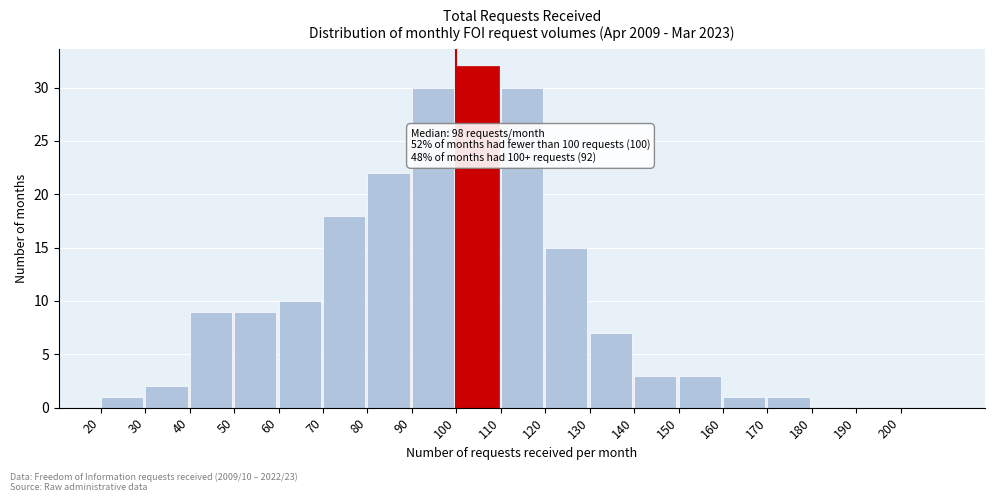

Over which range of the x-axis is the bar tallest?

100 to 110